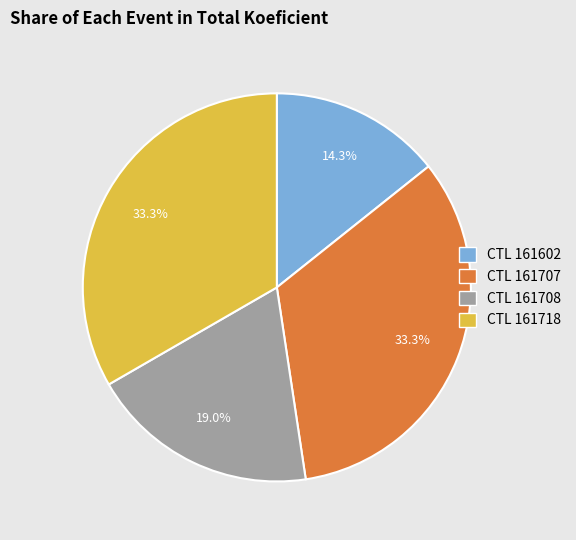

How many segments does this pie chart have?

4